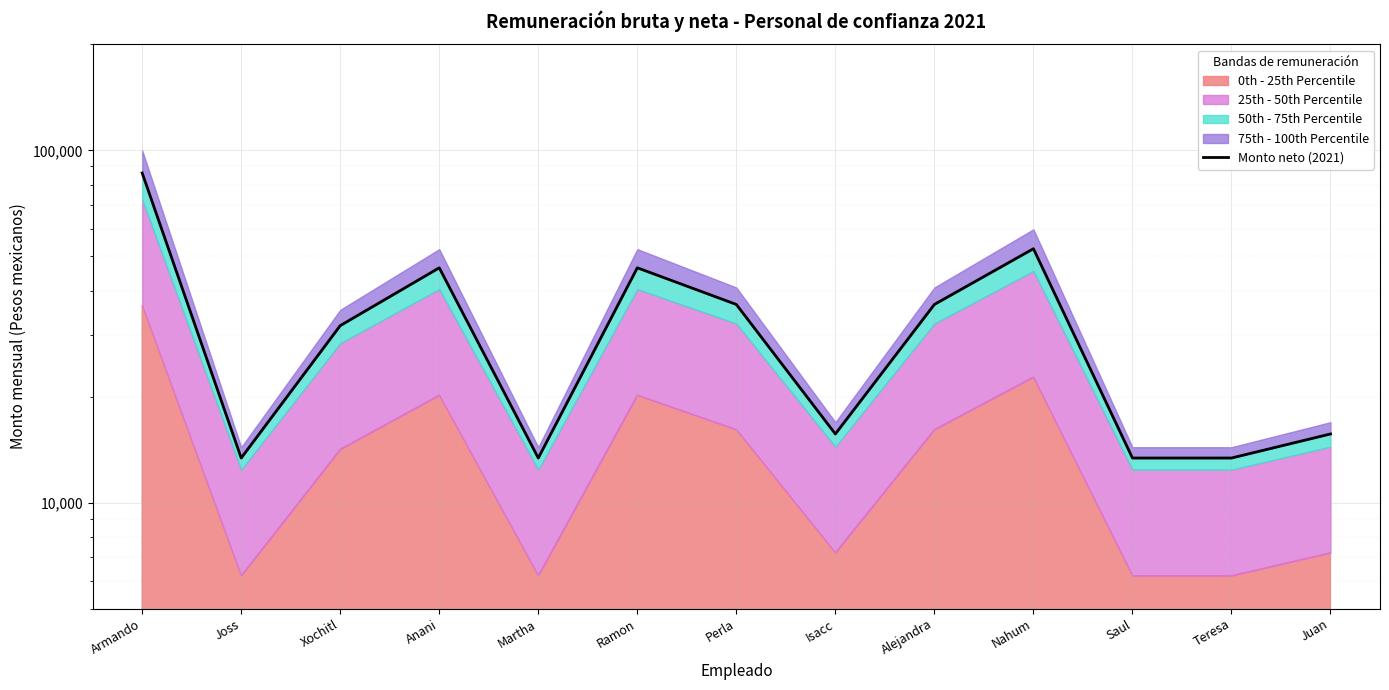

What is the average value?

32410.6